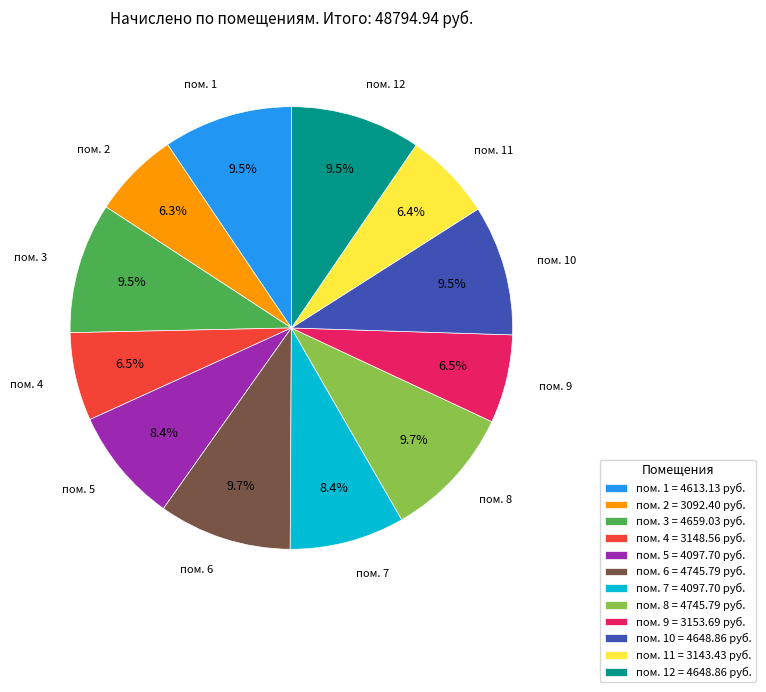

Is пом. 12 = 4648.86 руб. the majority of the pie?

No